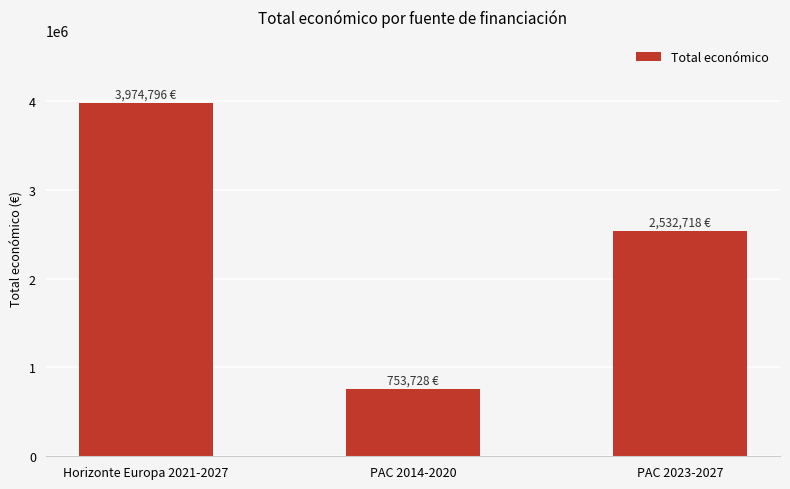

What position from the left is PAC 2014-2020?

2